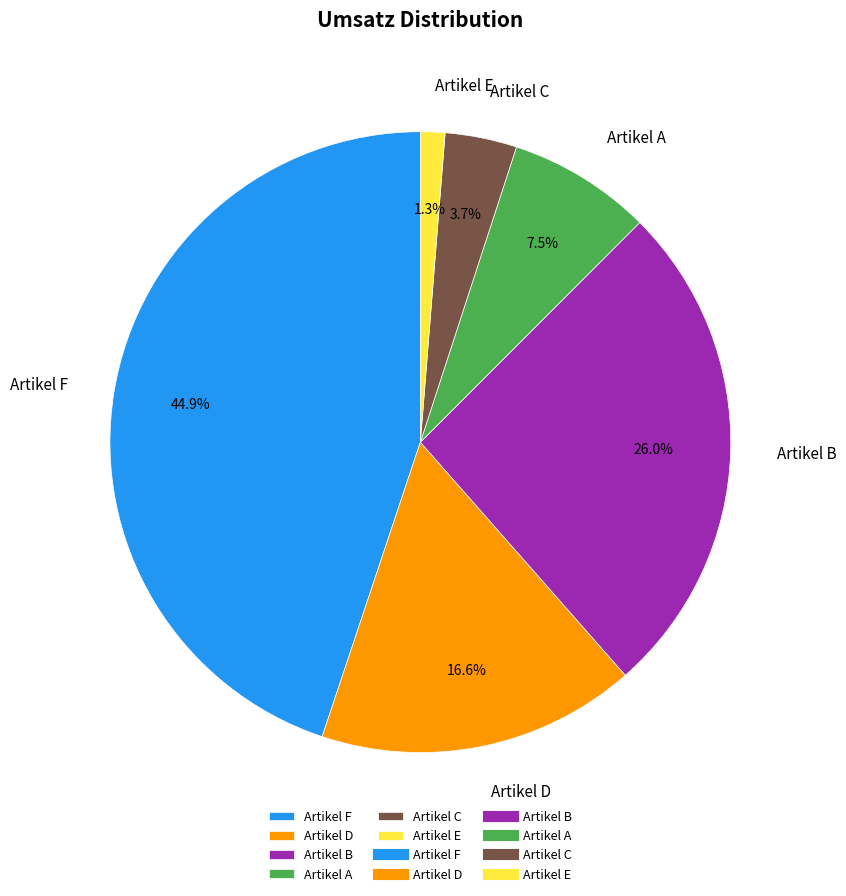

Is there any slice that represents more than half of the pie?

No